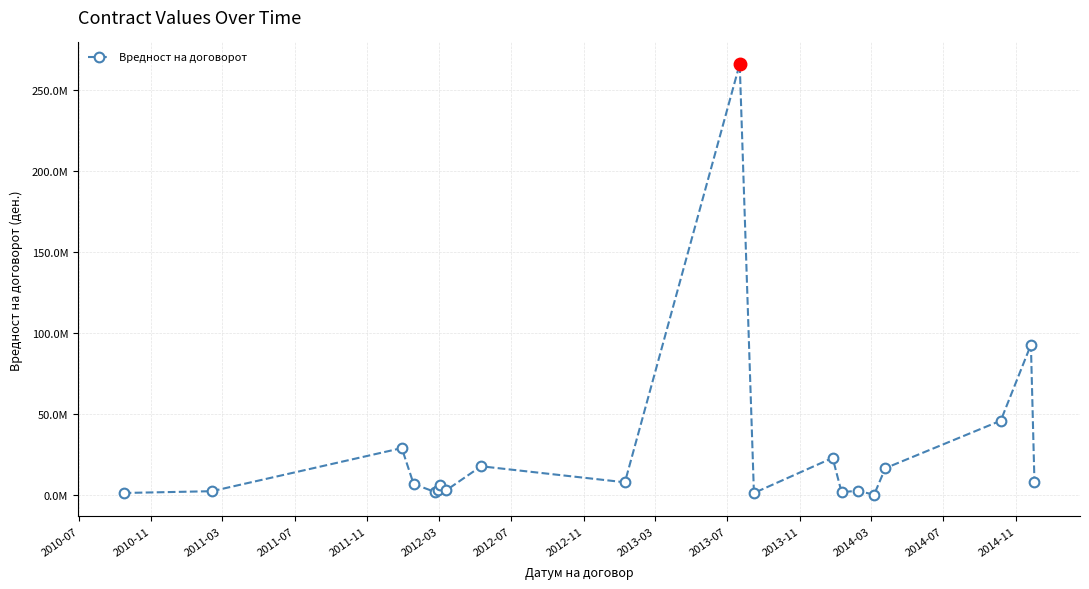

Does the chart have visible grid lines?

Yes